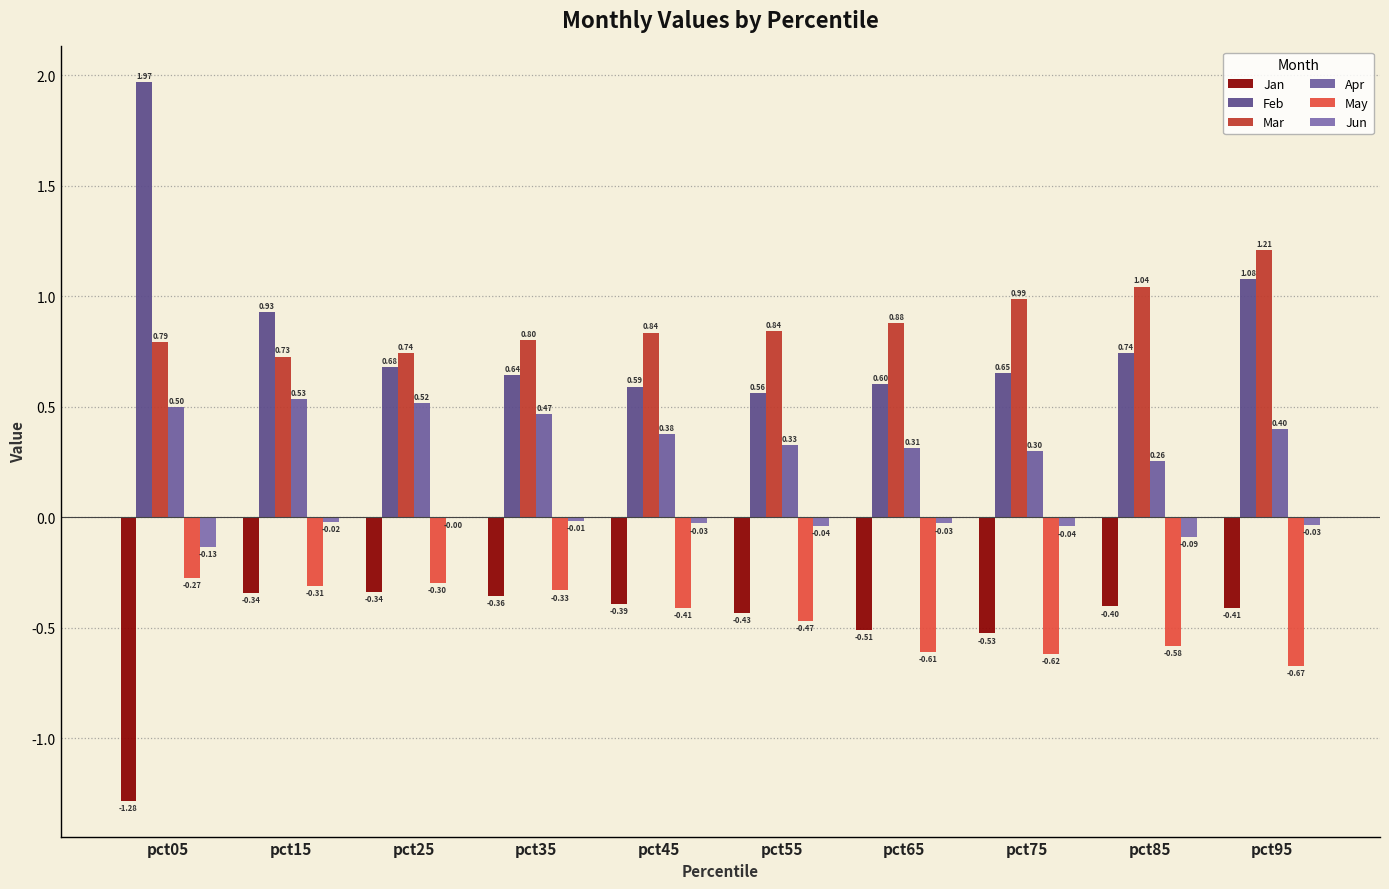

Rank the categories by Feb value from lowest to highest.

pct55, pct45, pct65, pct35, pct75, pct25, pct85, pct15, pct95, pct05